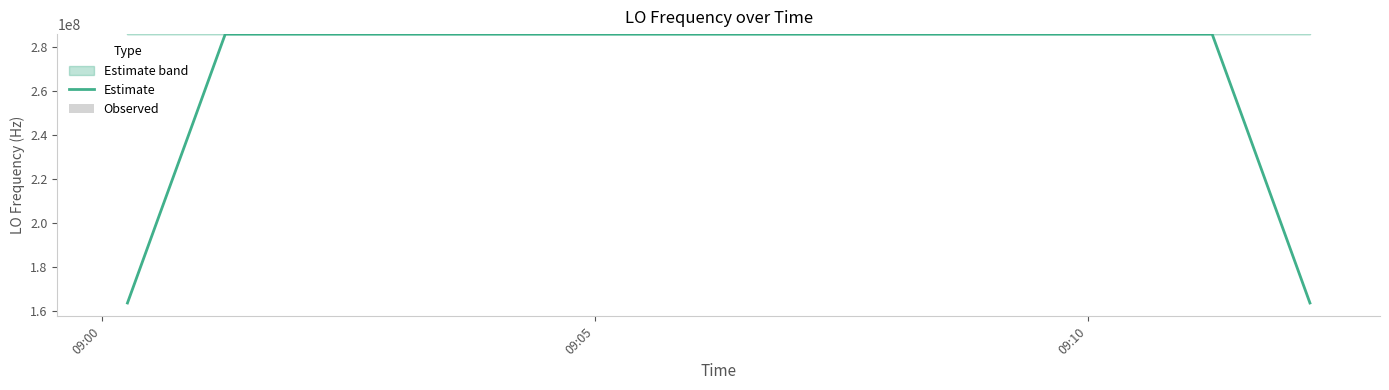

Which series has the largest total across all categories?

Estimate